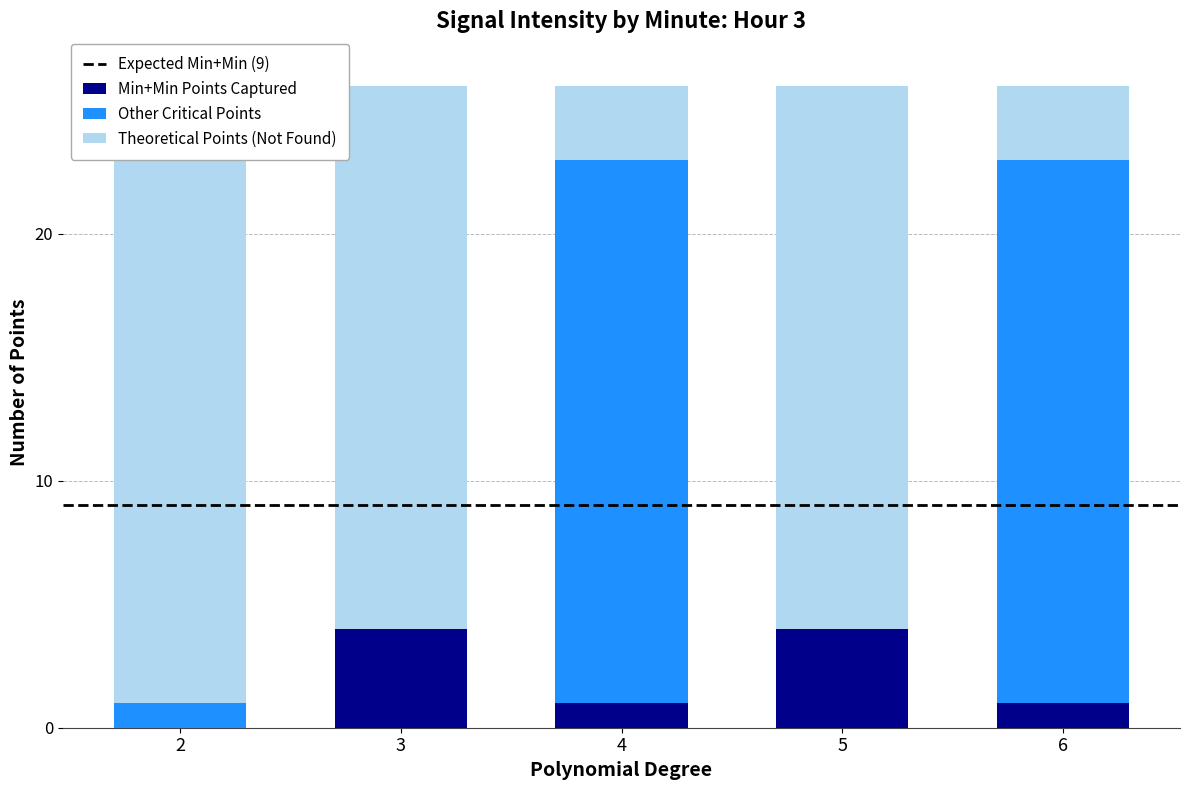

What is the highest value of the Min+Min Points Captured series?

4